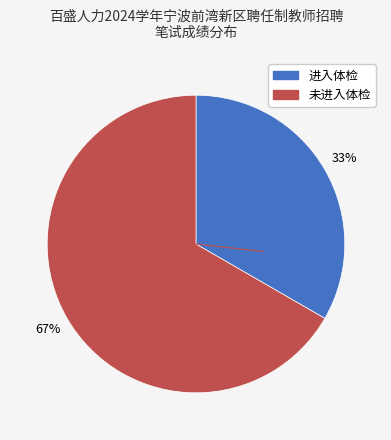

To the nearest percent, what is the average slice percentage?

50%